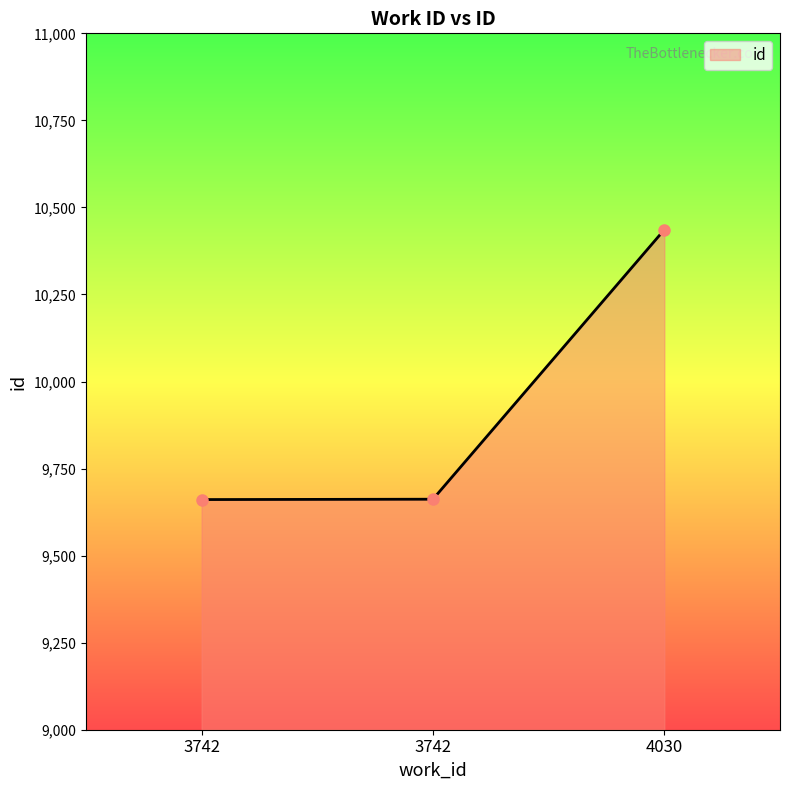

Approximately how many times larger is the value at 4030 compared to 3742?

1.1